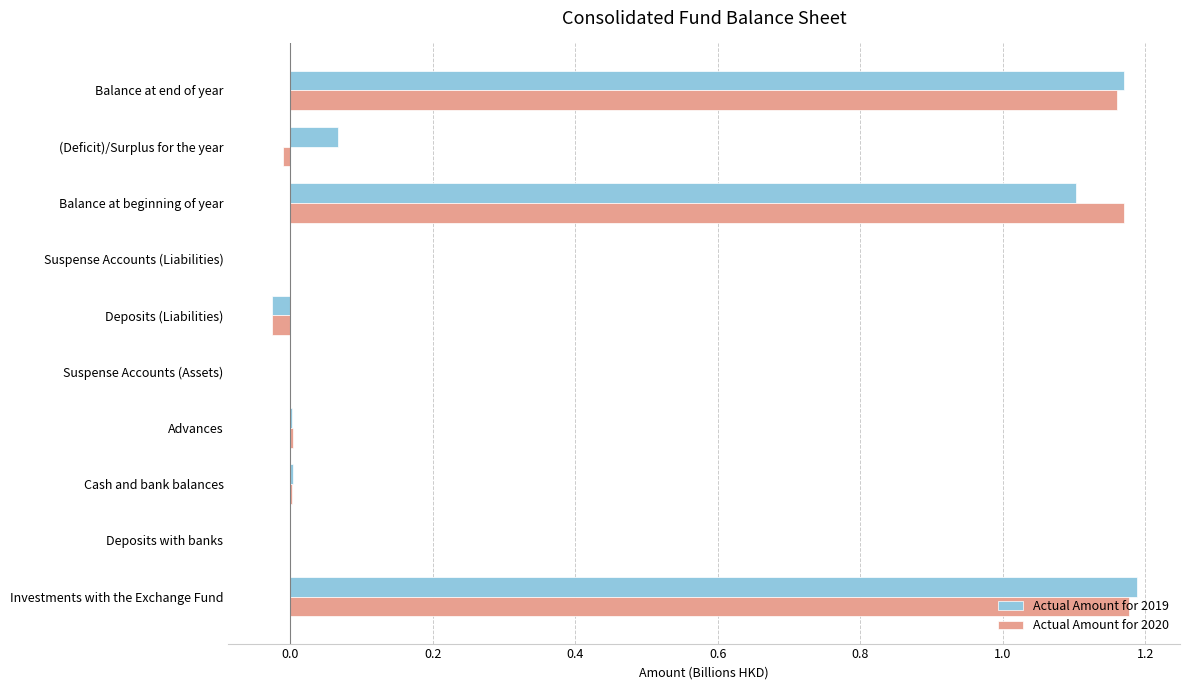

What is the sum of all Actual Amount for 2020 values?

3.5